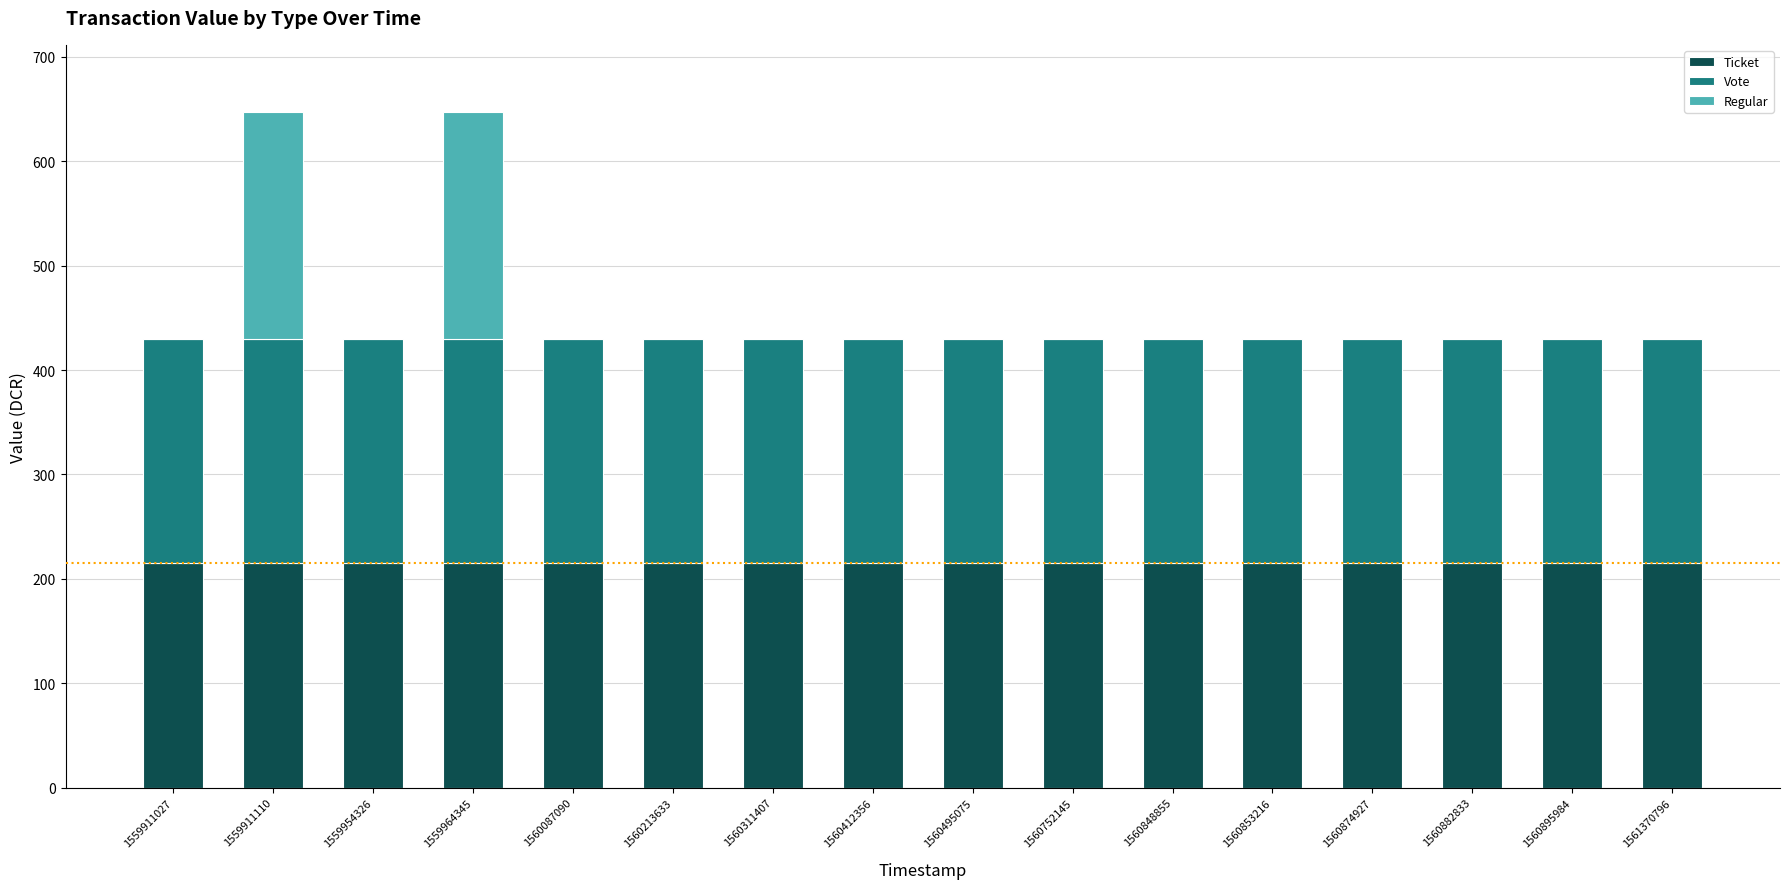

Are the bars grouped side by side (vs. stacked)?

No